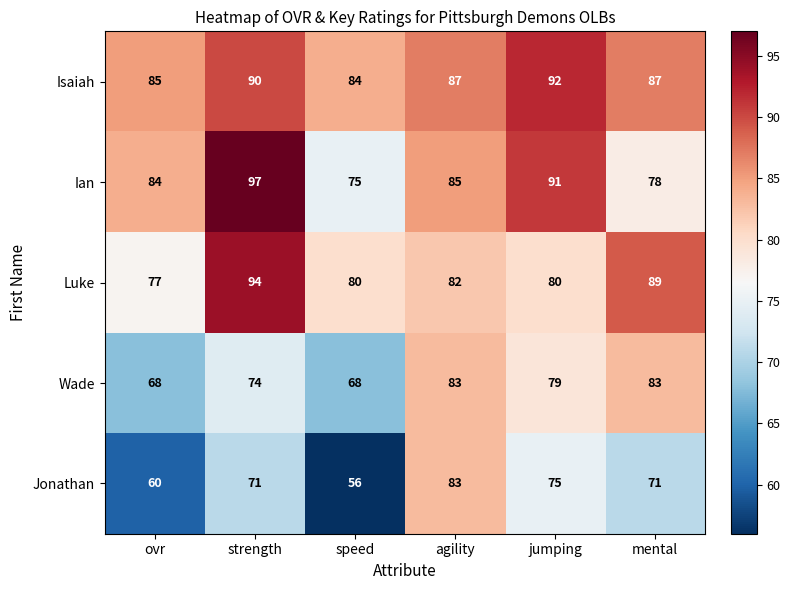

At which category does the chart reach its peak across all series?

strength